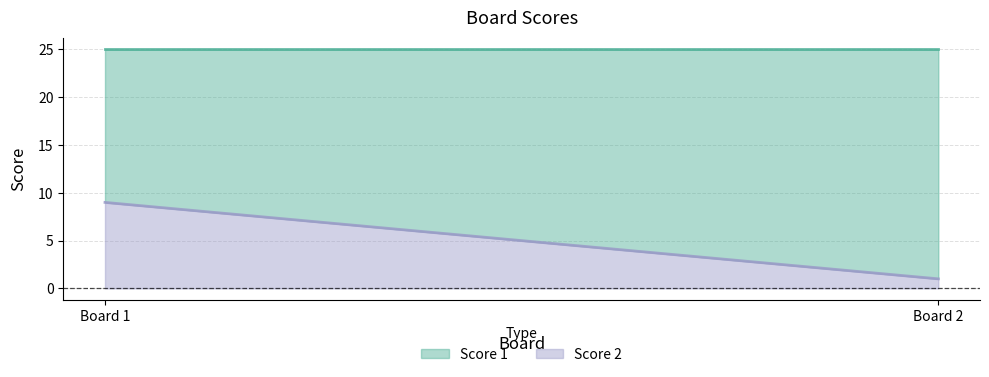

Which series has the widest spread of values?

Score 2